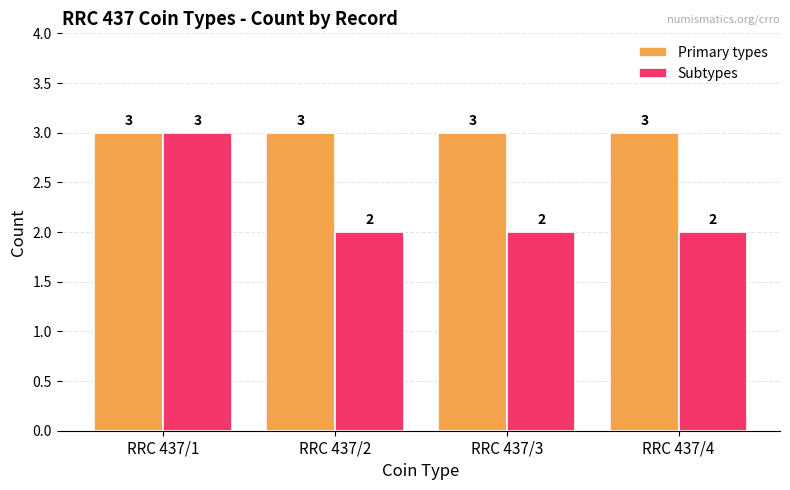

What is the sum of the Subtypes values at RRC 437/3 and RRC 437/2?

4